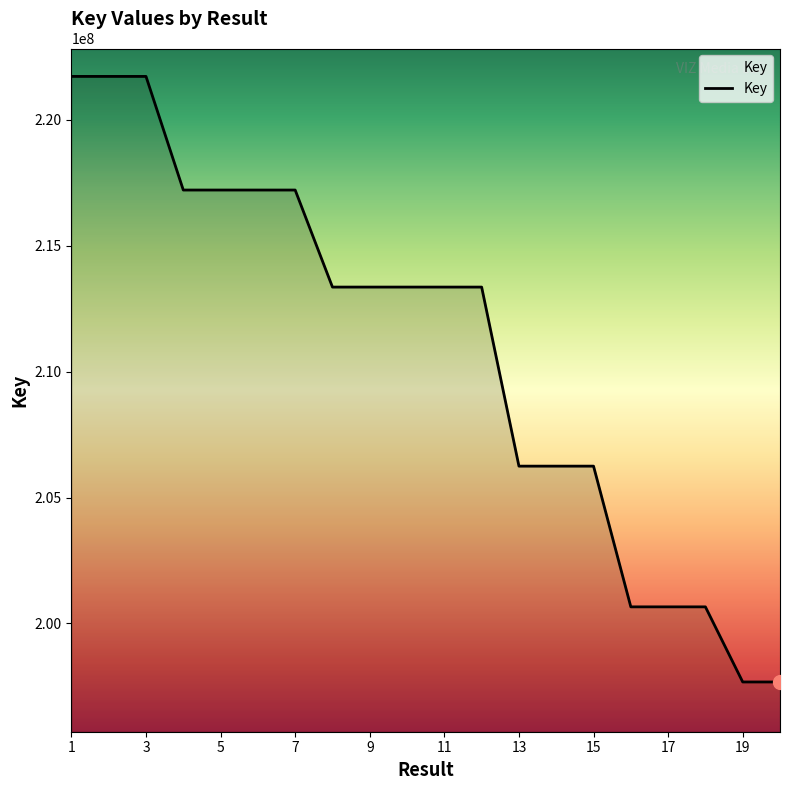

What is the maximum value shown in the chart?

221731381